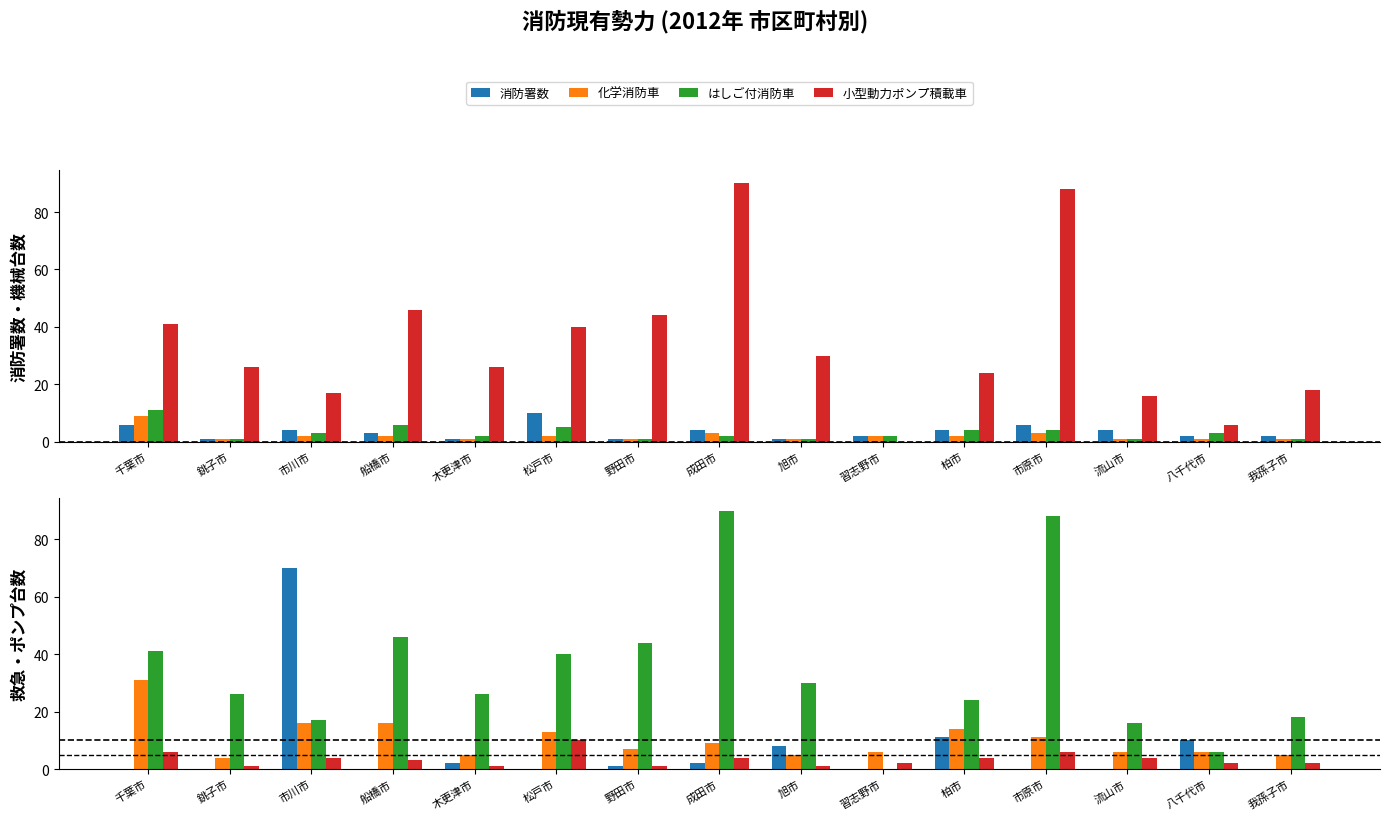

Reading left to right, list all the values displayed in this chart.

消防署数: 6	1	4	3	1	10	1	4	1	2	4	6	4	2	2
化学消防車: 9	1	2	2	1	2	1	3	1	2	2	3	1	1	1
はしご付消防車: 11	1	3	6	2	5	1	2	1	2	4	4	1	3	1
小型動力ポンプ積載車: 41	26	17	46	26	40	44	90	30	0	24	88	16	6	18
小型動力ポンプ: 0	0	70	0	2	0	1	2	8	0	11	0	0	10	0
救急自動車: 31	4	16	16	5	13	7	9	5	6	14	11	6	6	5